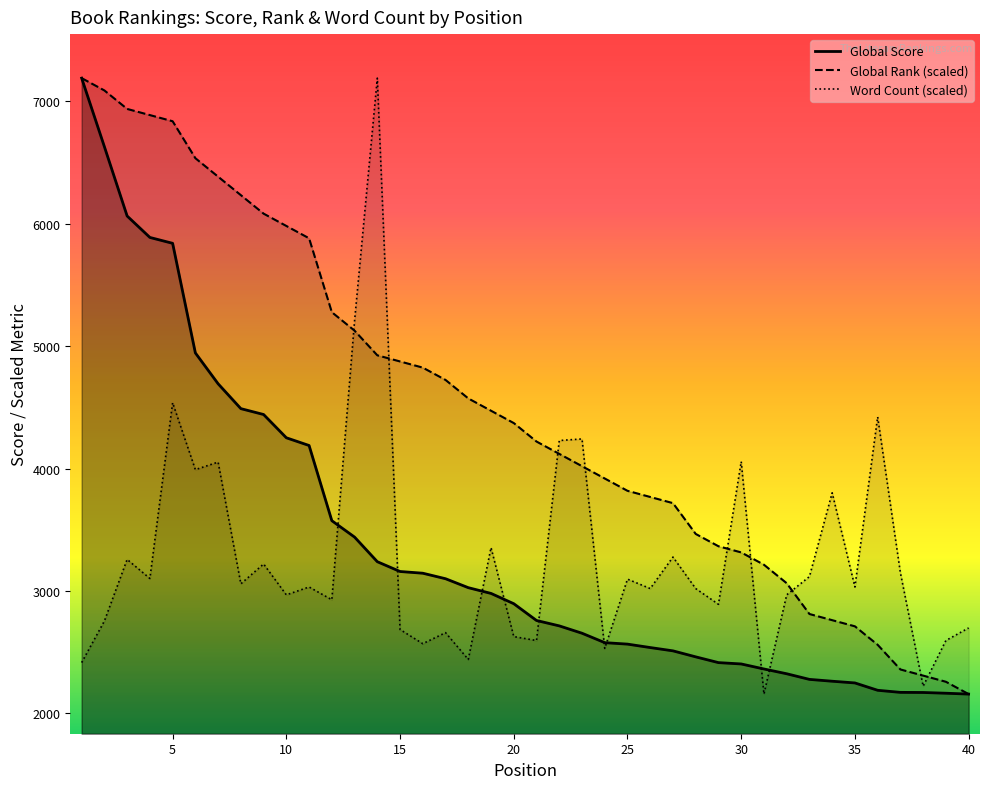

What is the value of the Global Score point at the 39th from the left?

2165.0